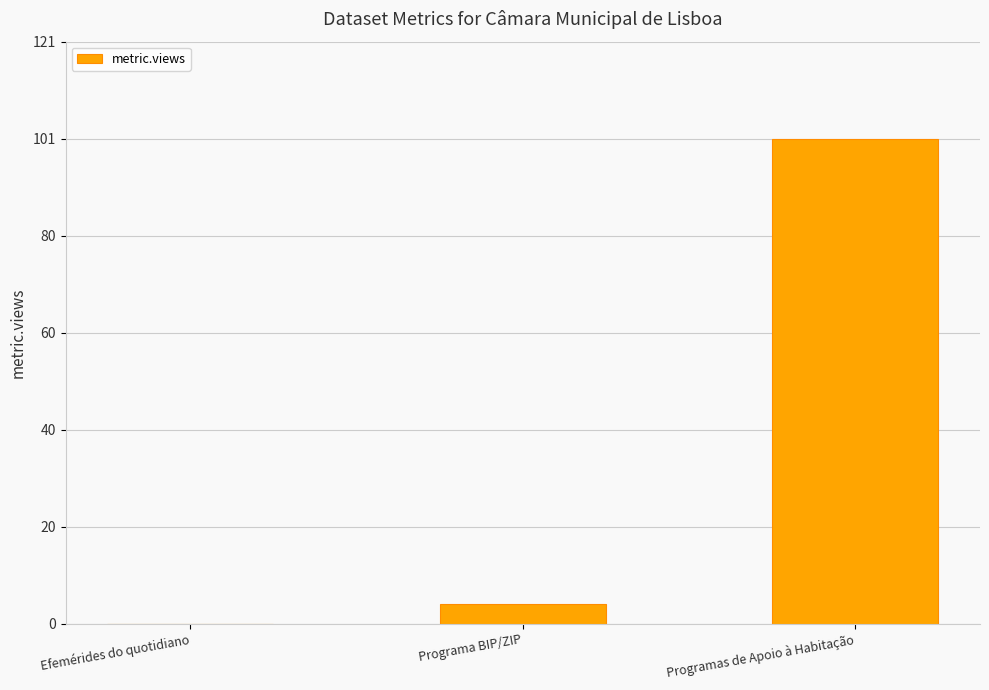

What is the change in value from Programa BIP/ZIP to Programas de Apoio à Habitação?

+97